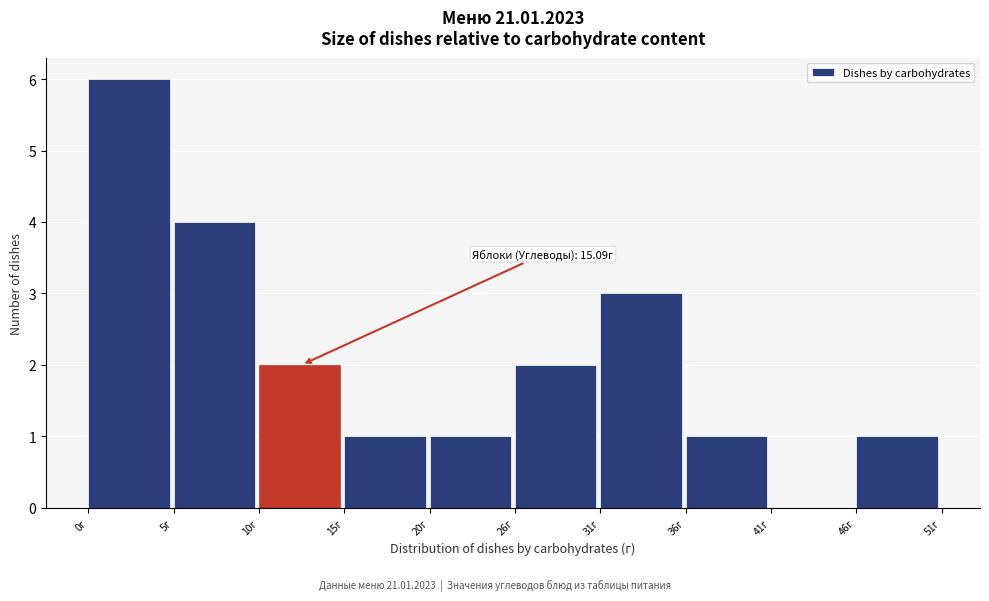

Which range on the x-axis has the tallest bar?

0 to 5